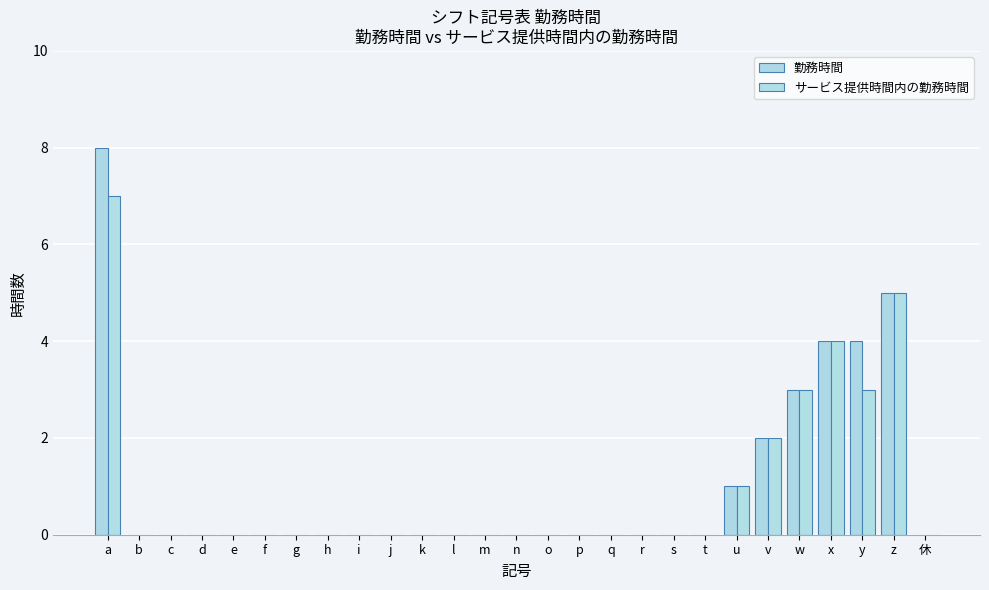

Are the bars horizontal?

No